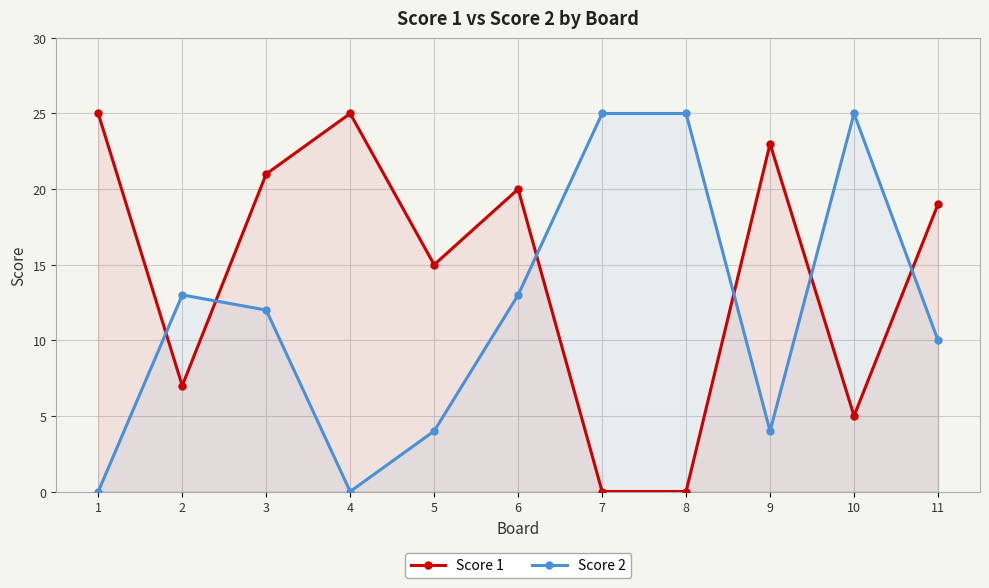

At which category is the sum across all series the highest?

3